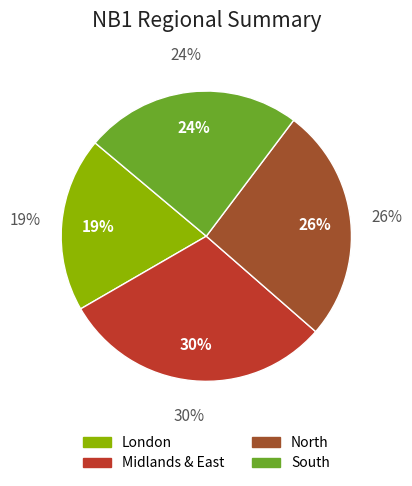

To the nearest percent, what is the average slice percentage?

25%